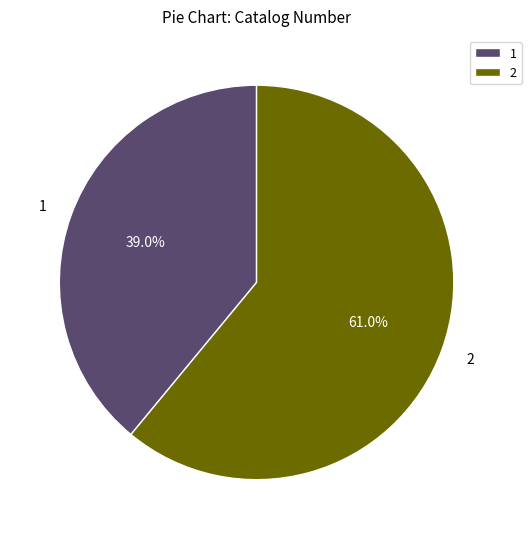

Is there any slice that represents more than half of the pie?

Yes